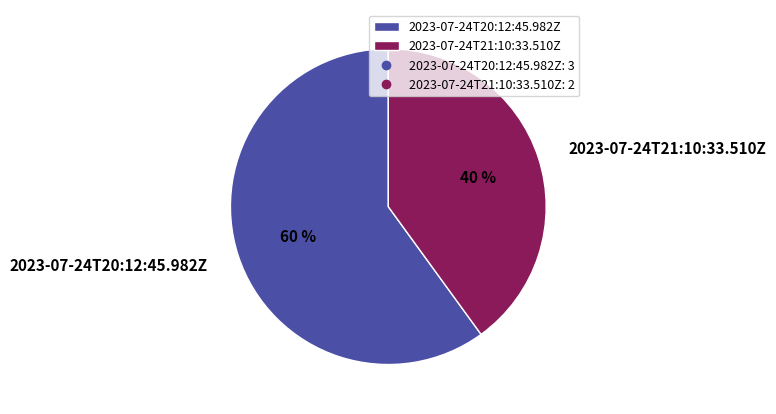

Combined, do 2023-07-24T21:10:33.510Z and 2023-07-24T20:12:45.982Z account for over 50%?

Yes